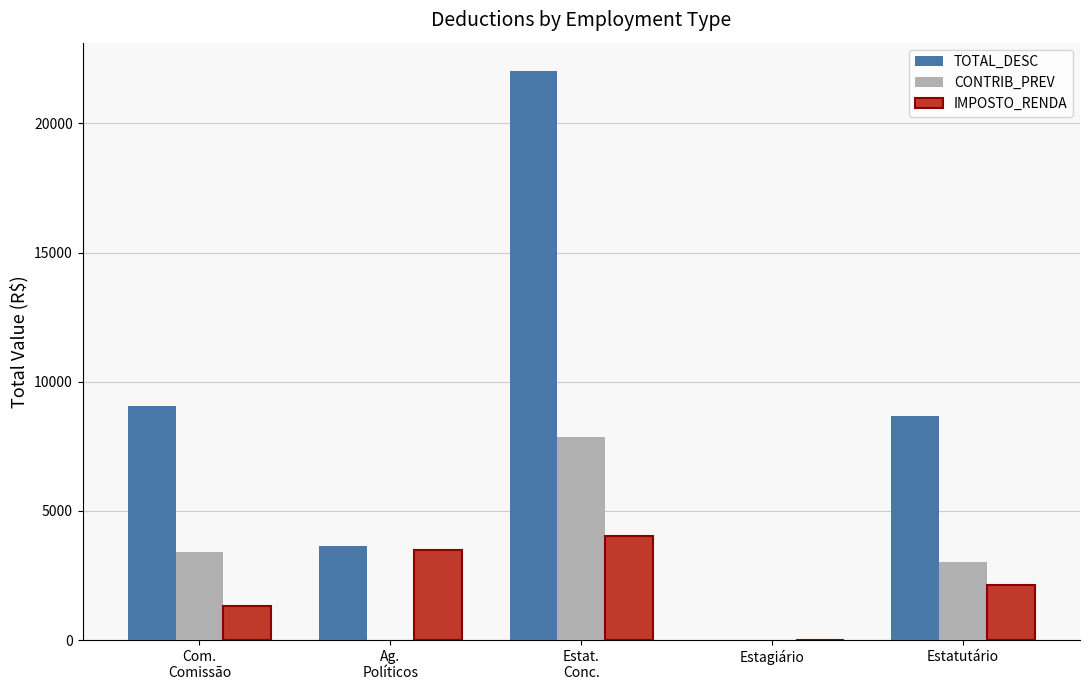

Is the value of TOTAL_DESC at Com.
Comissão greater than the value of IMPOSTO_RENDA at Estagiário?

Yes